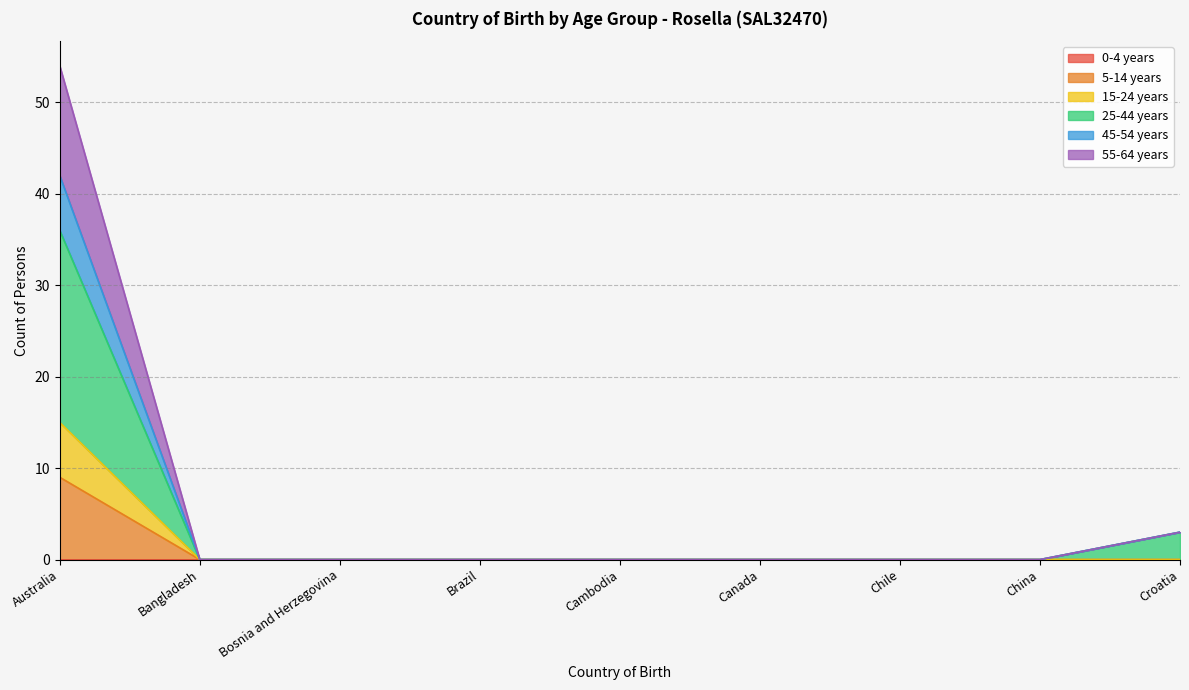

How many data points does each series have?

9